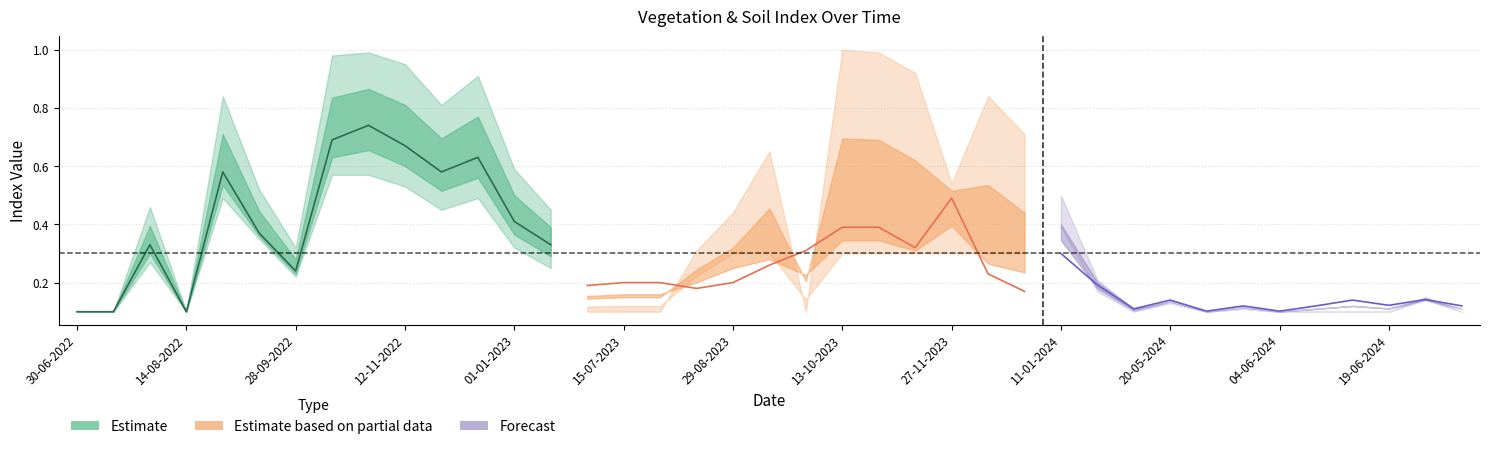

Where is soc nearest to the value 0?

25-05-2024